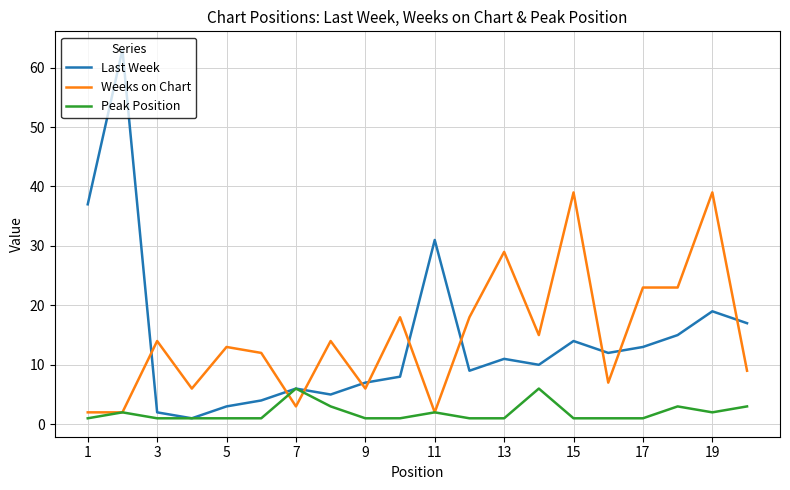

True or false: Peak Position has more than 2 points higher than both neighbors.

True